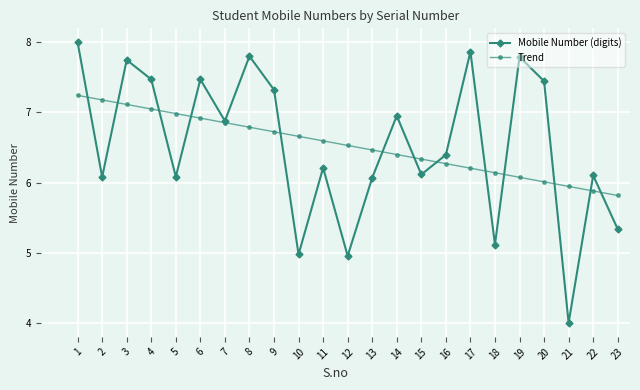

Between 9 and 22, which series saw the biggest shift?

Mobile Number (digits)